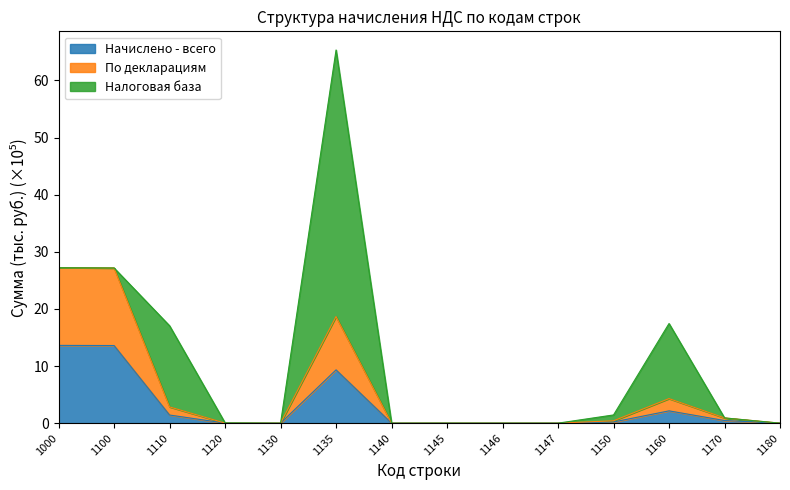

At which category is the sum across all series the highest?

1135